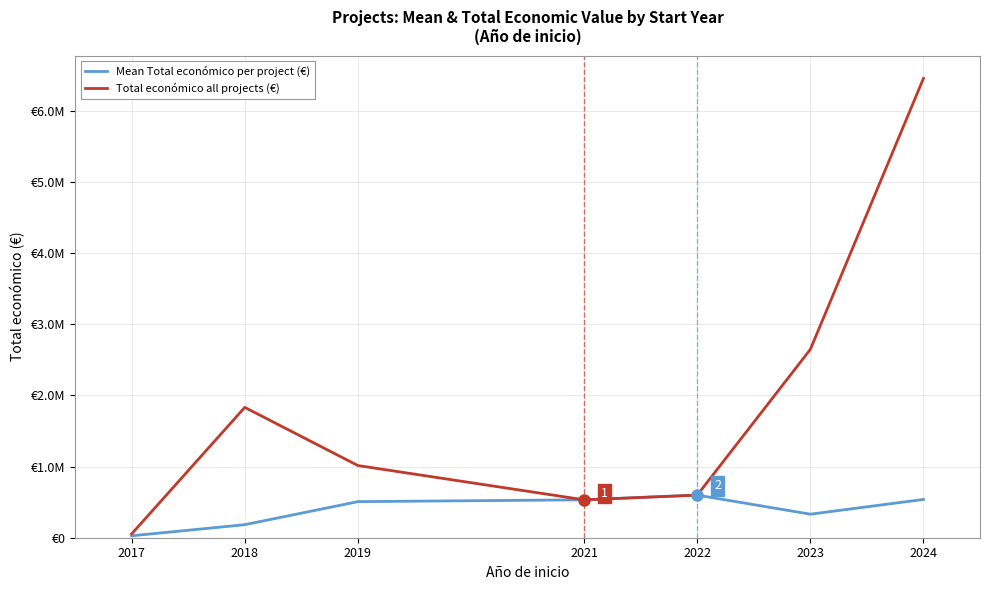

At which label does Total económico all projects (€) first exceed 1013962?

2018